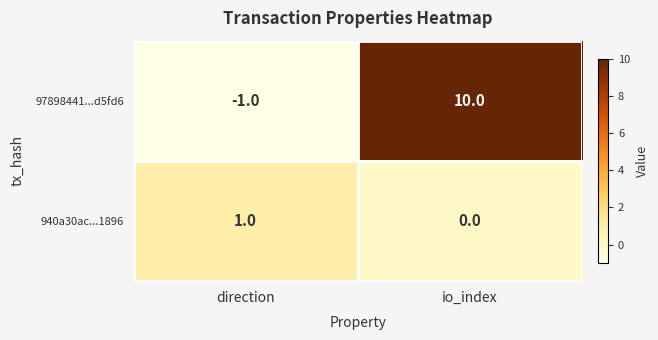

List the series in order of their peak value, highest first.

97898441...d5fd6, 940a30ac...1896